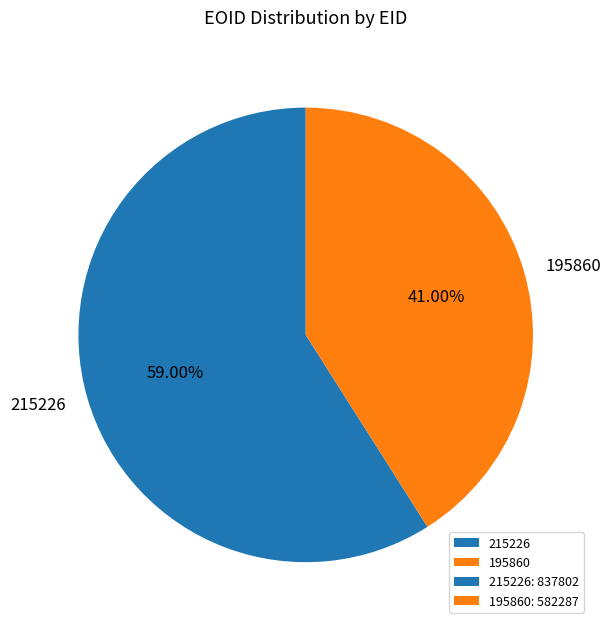

To the nearest percent, what is the difference between the largest and smallest slice percentages?

18%